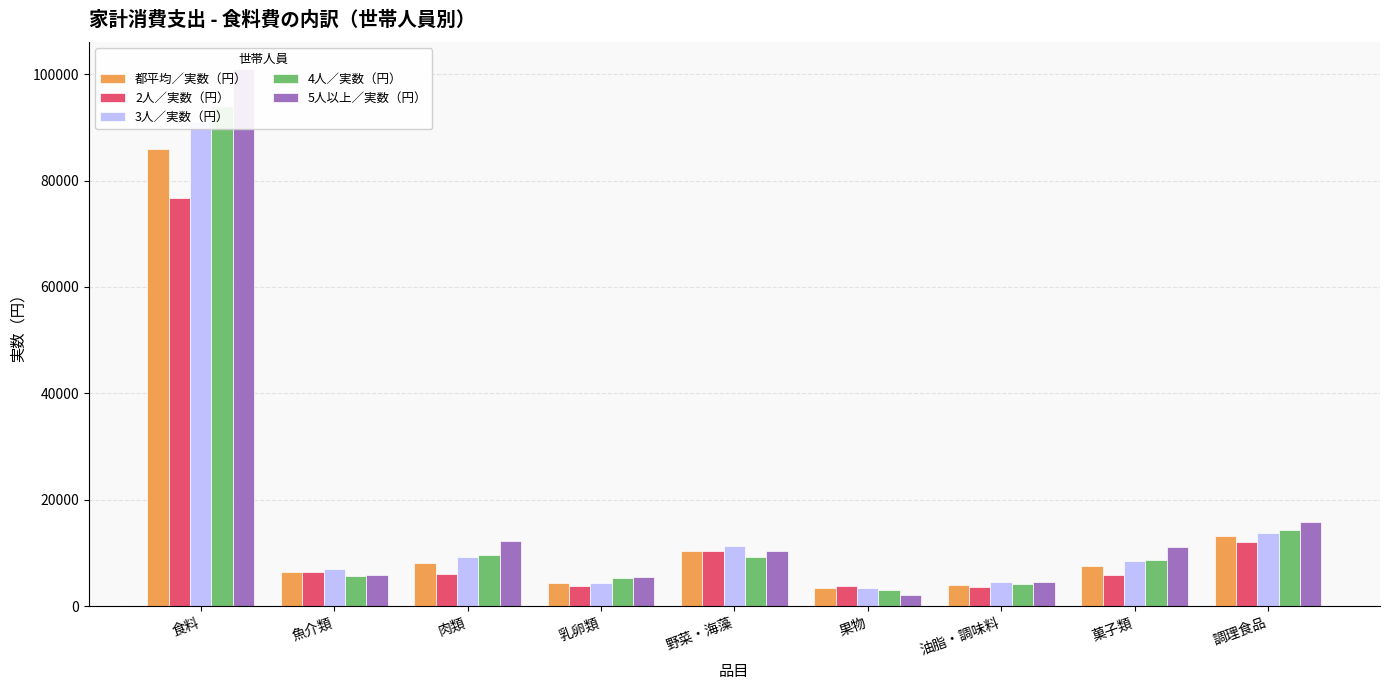

What is the total value across all series at 魚介類?

31272